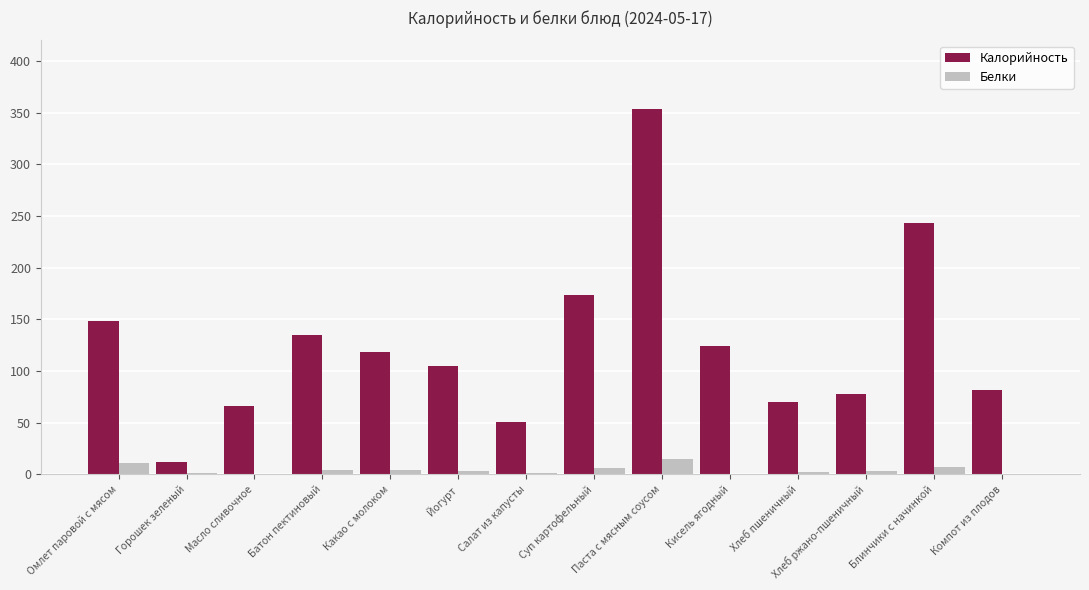

What value does the Калорийность series have at Омлет паровой с мясом?

148.1